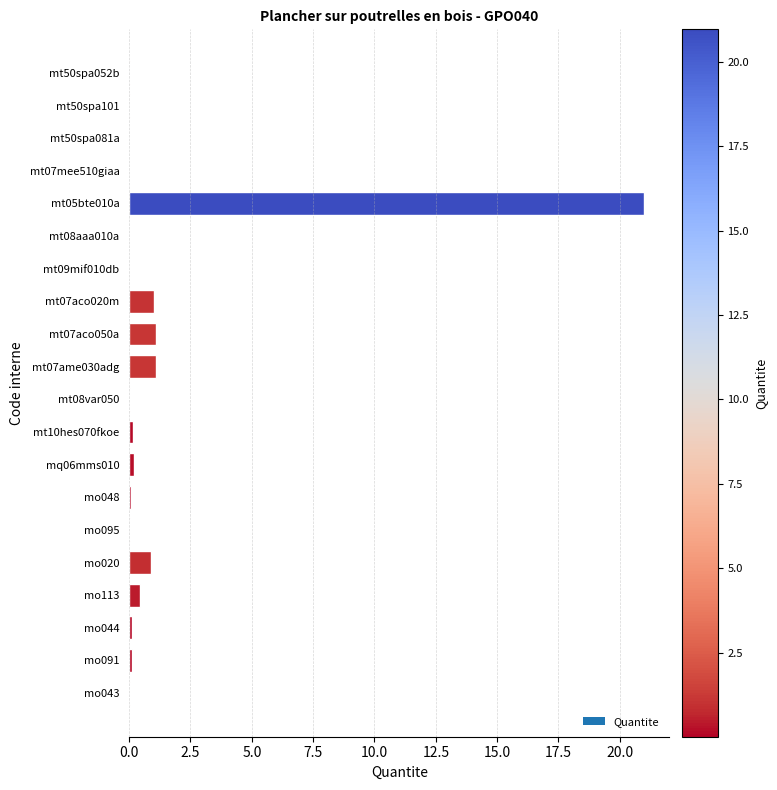

At which category does the chart reach its peak across all series?

mt05bte010a